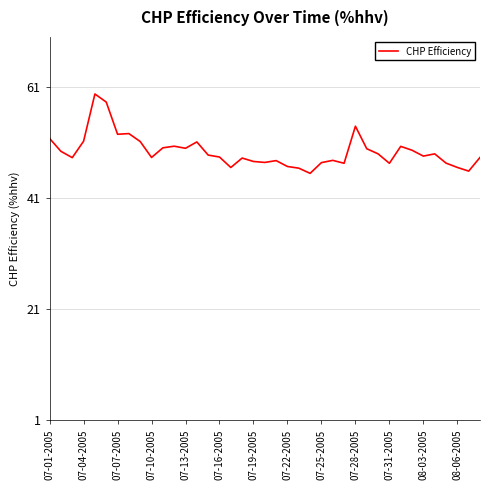

What is the difference between the maximum and minimum values?

14.3